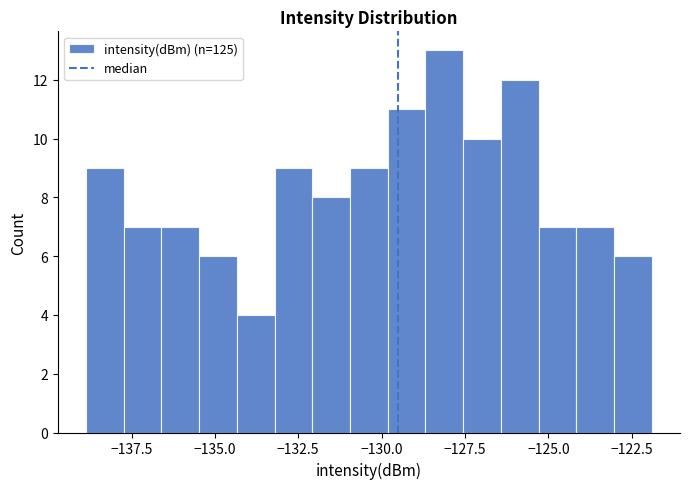

Around what value on the x-axis is the tallest bar? Give the approximate position of its centre, as read against the axis.

-128.0